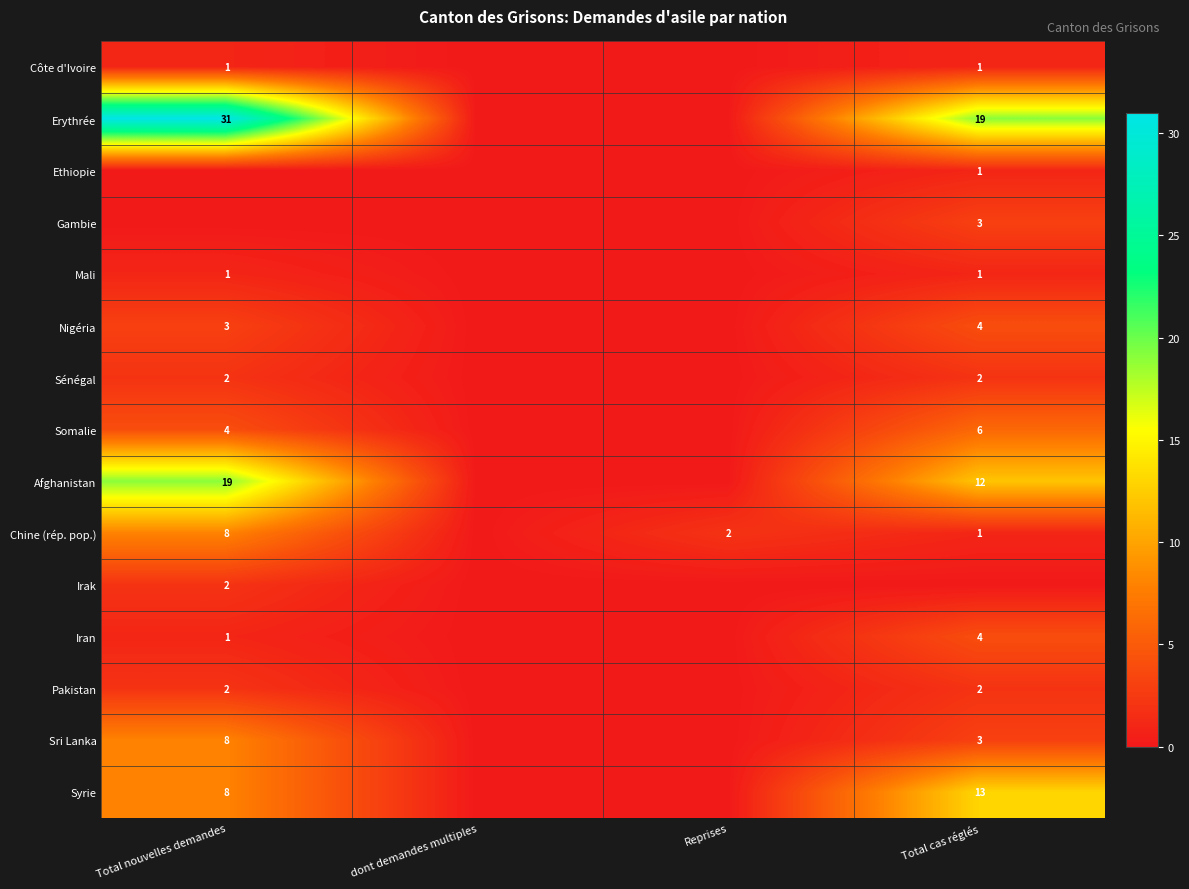

The Pakistan series shows 2 at Total cas réglés. True or false?

True